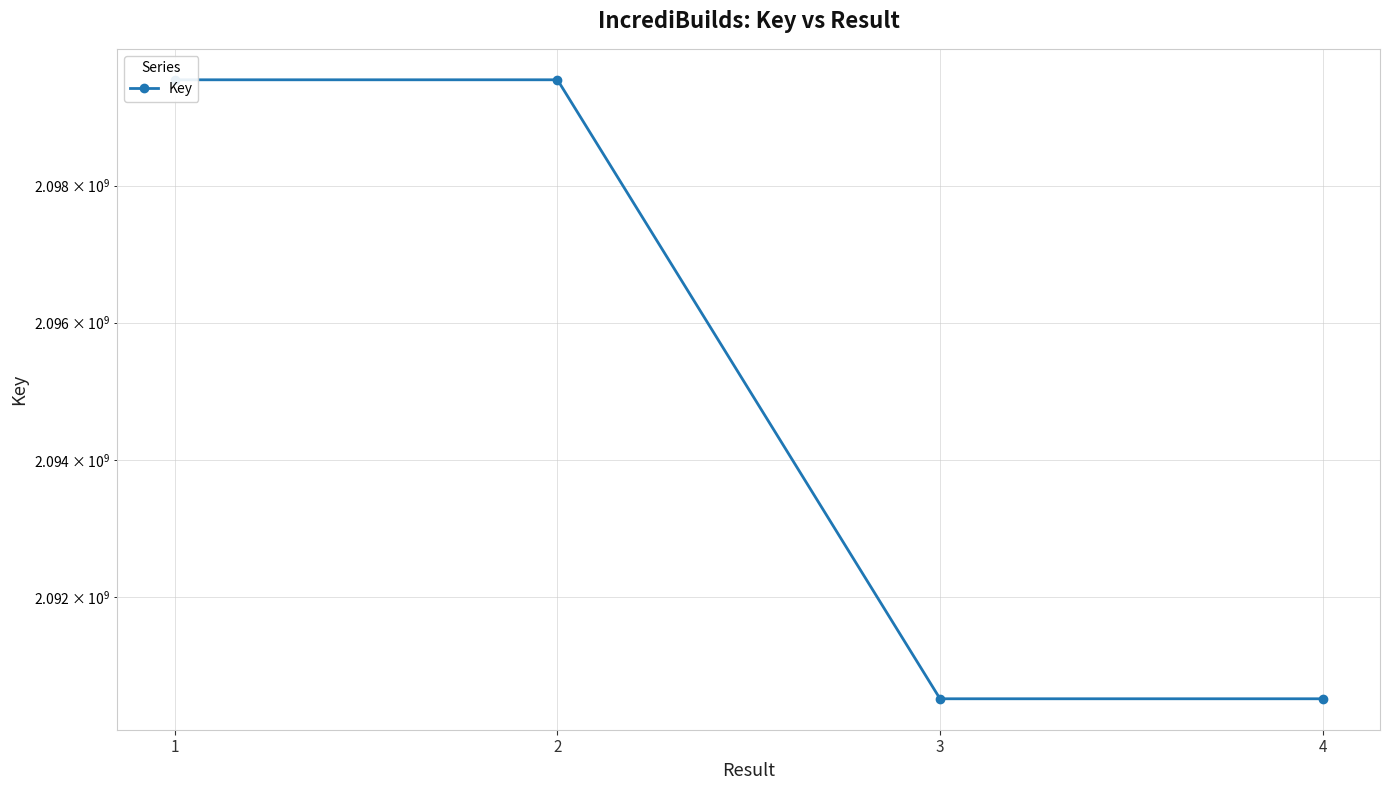

The chart shows a value of 929374294 at 2. True or false?

False